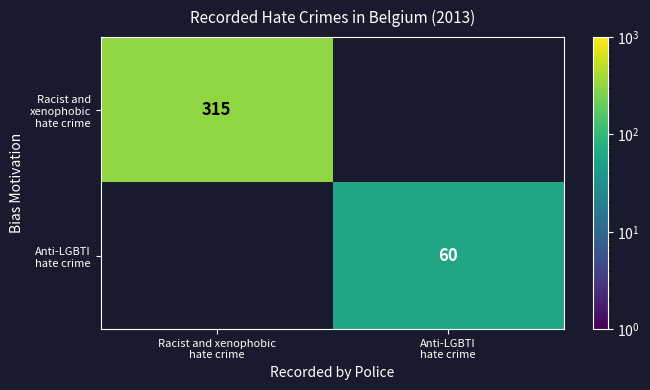

At which label does Anti-LGBTI hate crime reach its peak?

Anti-LGBTI hate crime